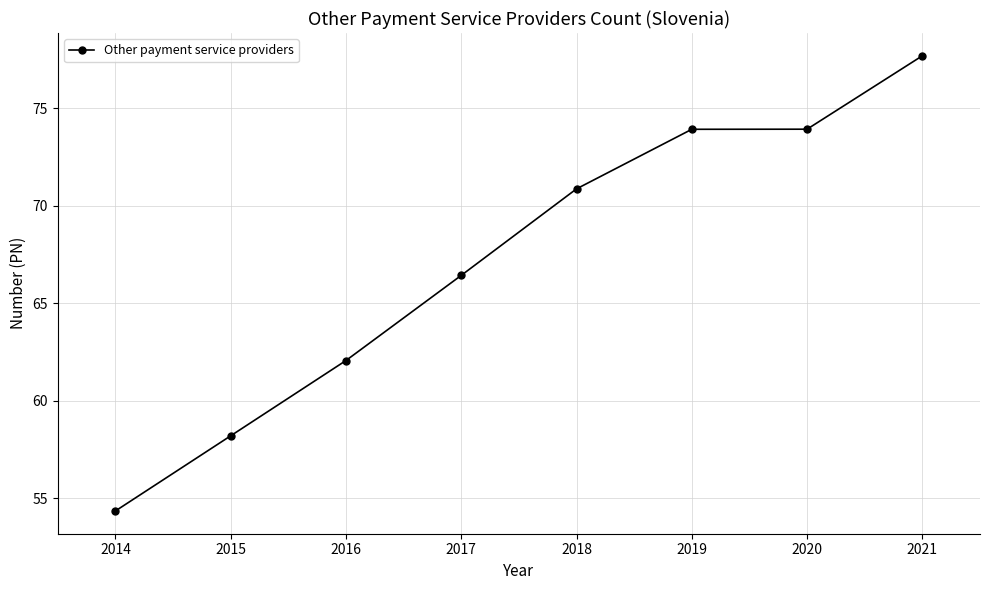

What is the ratio of the value at 2019 to the value at 2021?

1.0